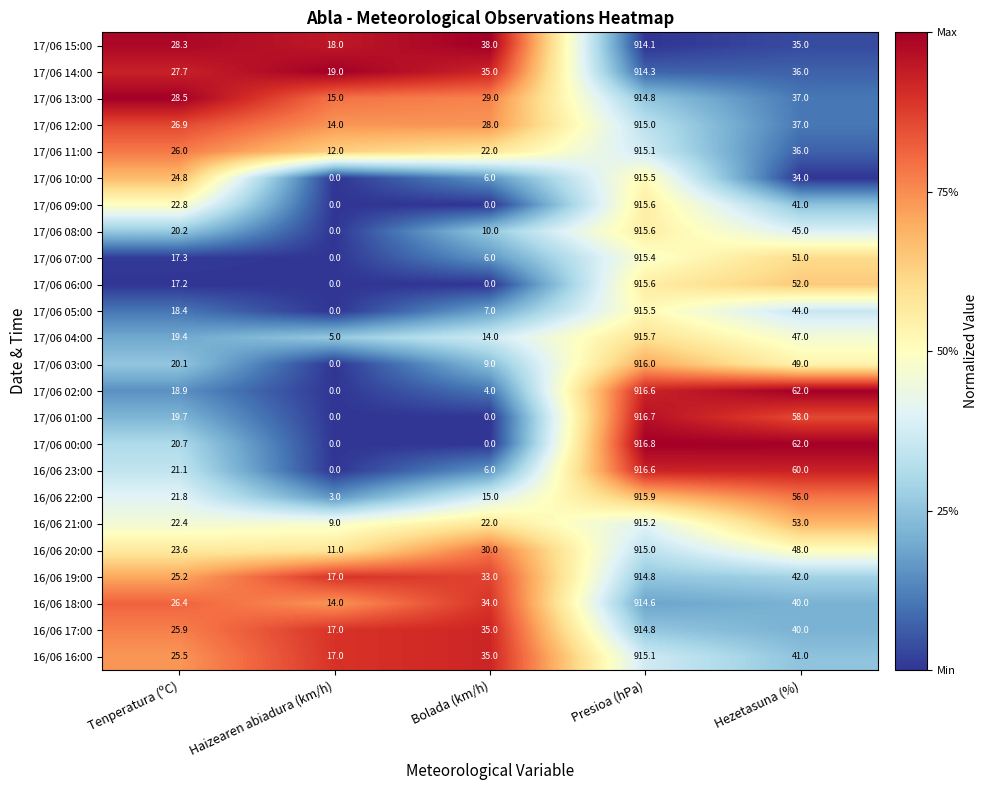

List the labels in order of 17/06 11:00 value, smallest first.

Haizearen abiadura (km/h), Bolada (km/h), Tenperatura (ºC), Hezetasuna (%), Presioa (hPa)